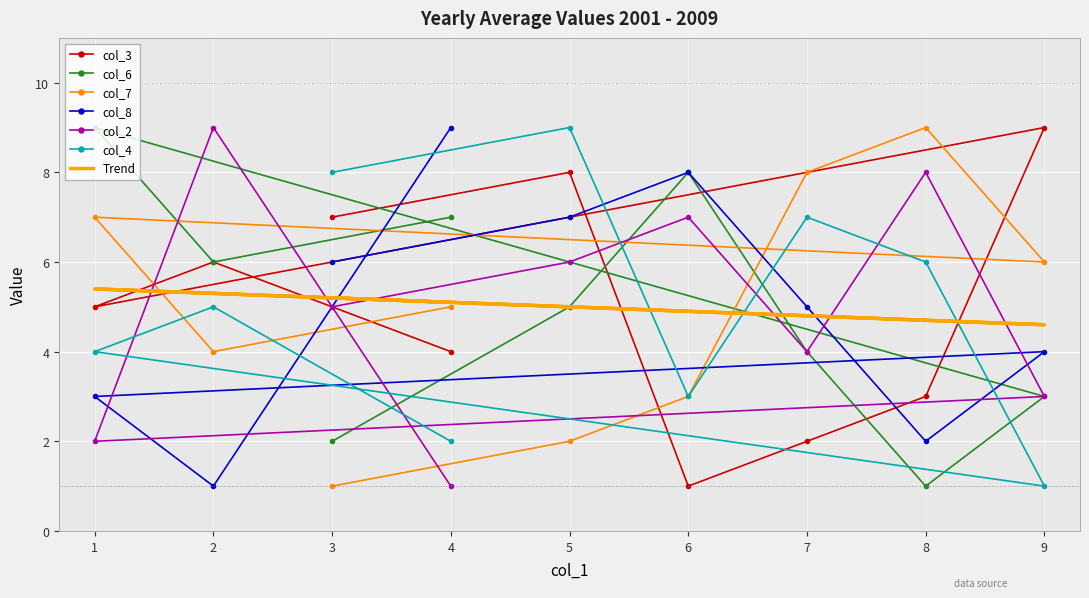

Is it true that col_2 equals 2 at 9?

False